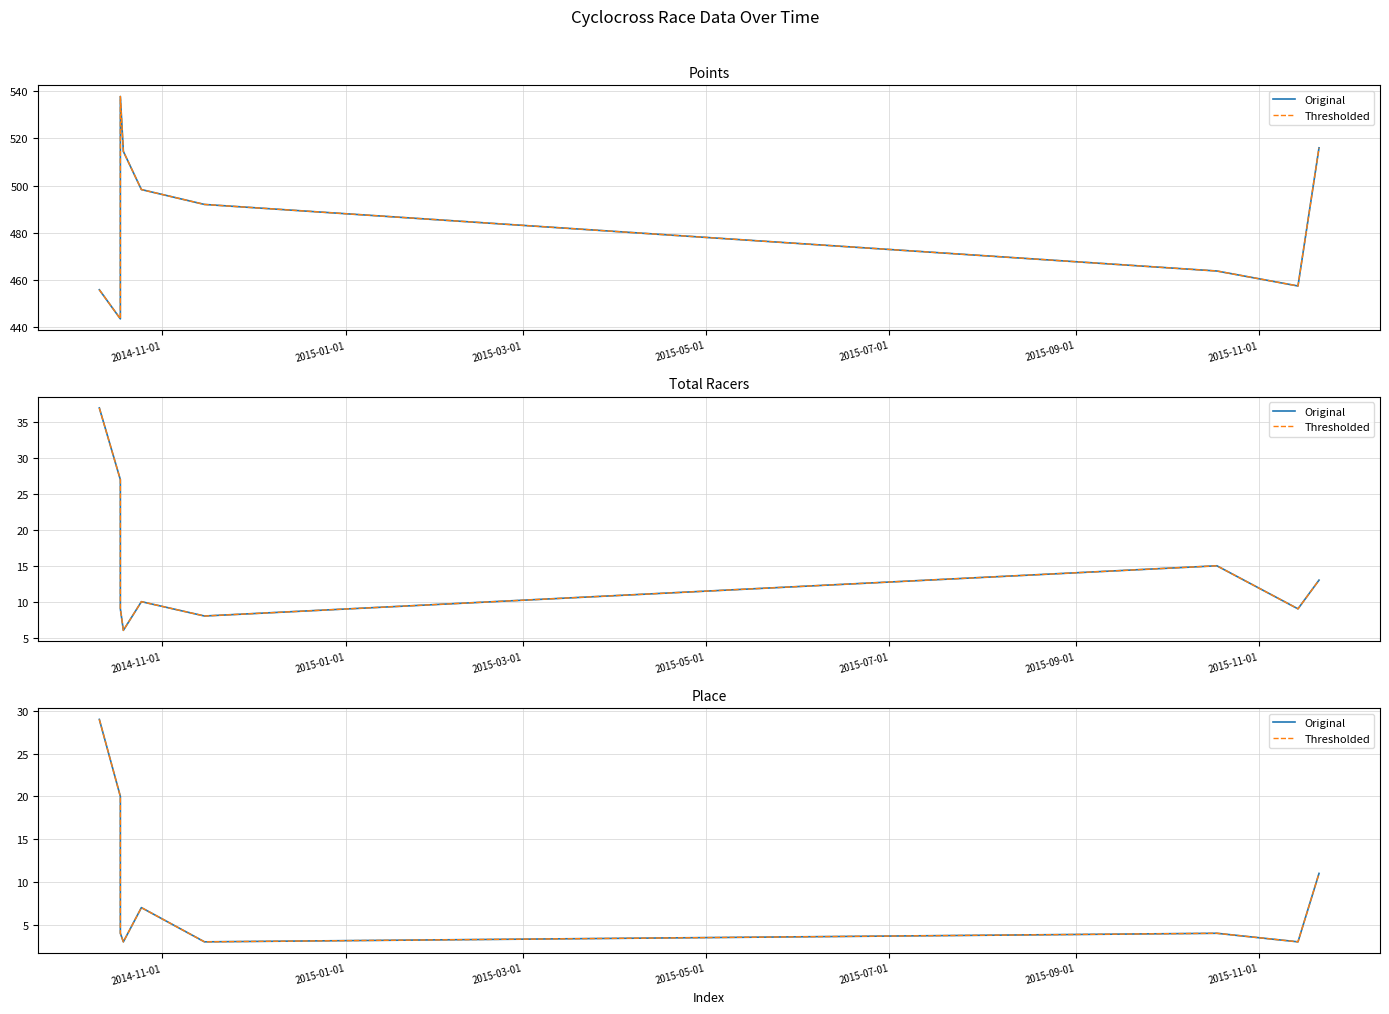

In Thresholded, how many points are lower than both neighbors (excluding endpoints)?

3